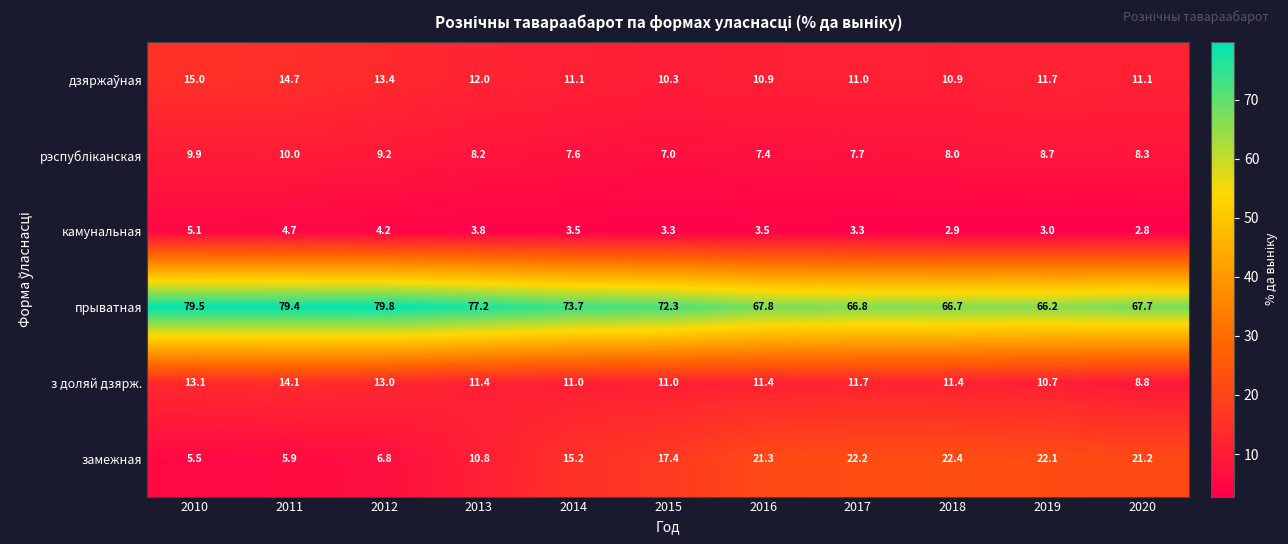

The з доляй дзярж. series shows 10.7 at 2019. True or false?

True